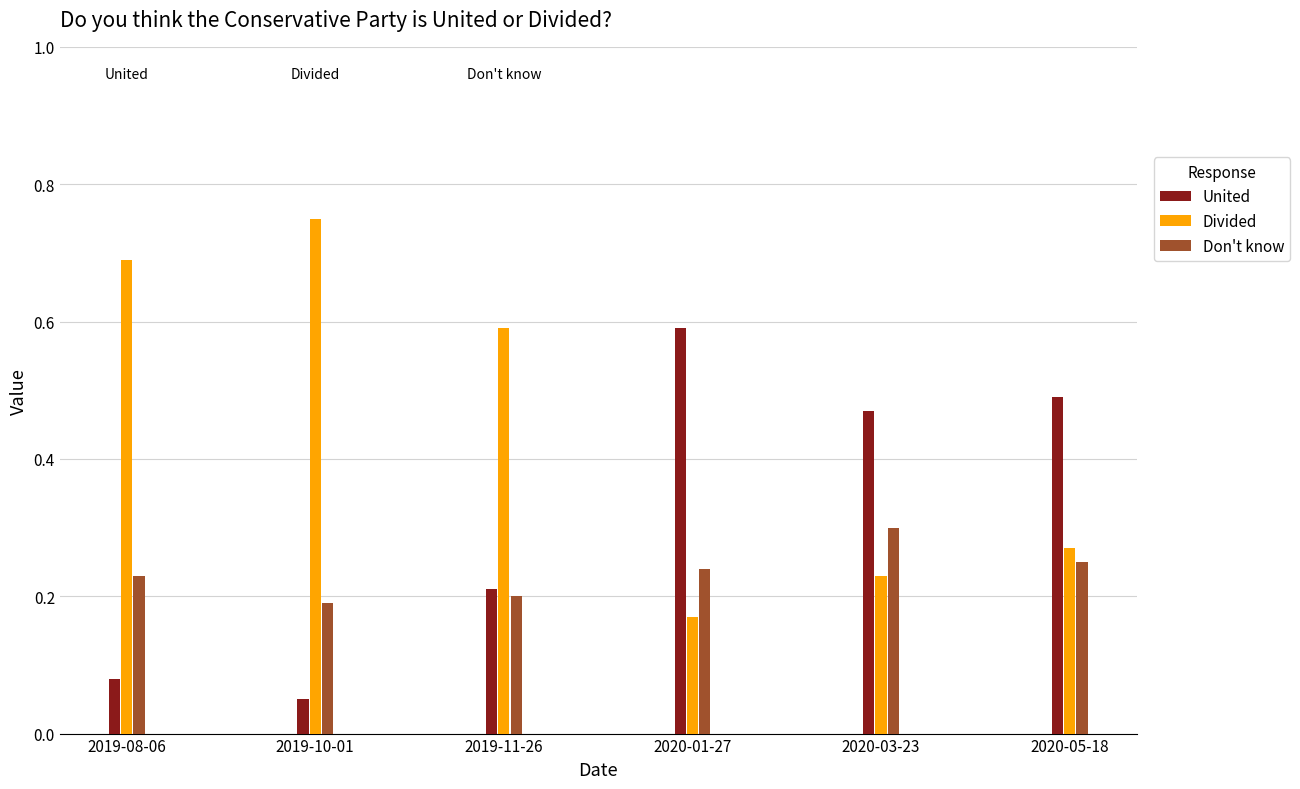

What is the sum of all Don't know values?

1.4